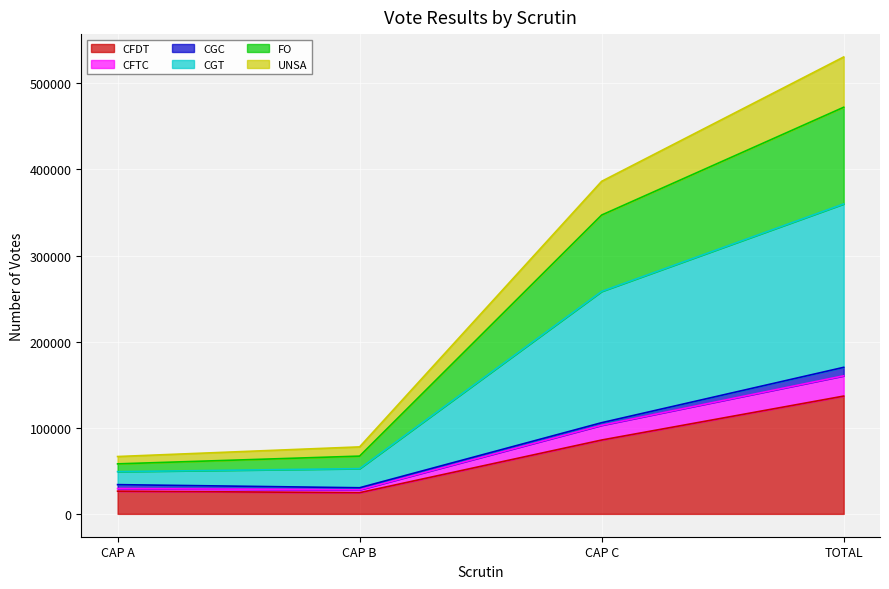

How many lines are shown in the chart?

6